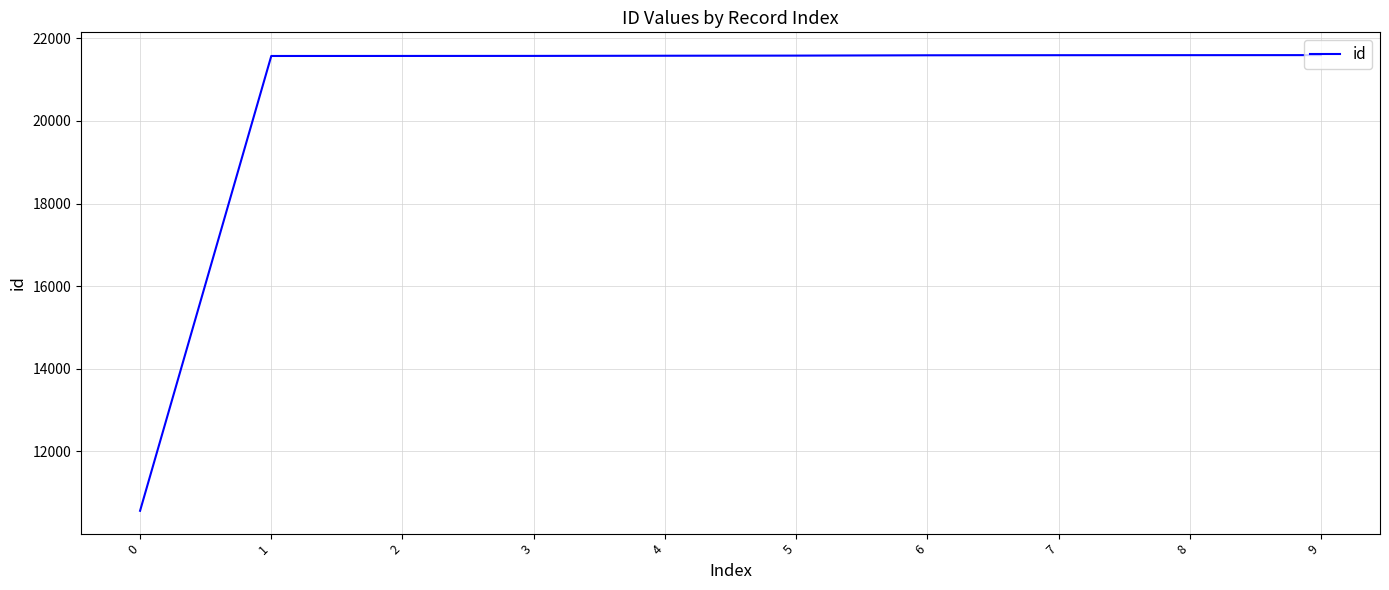

Approximately how many times larger is the value at 8 compared to 3?

1.0